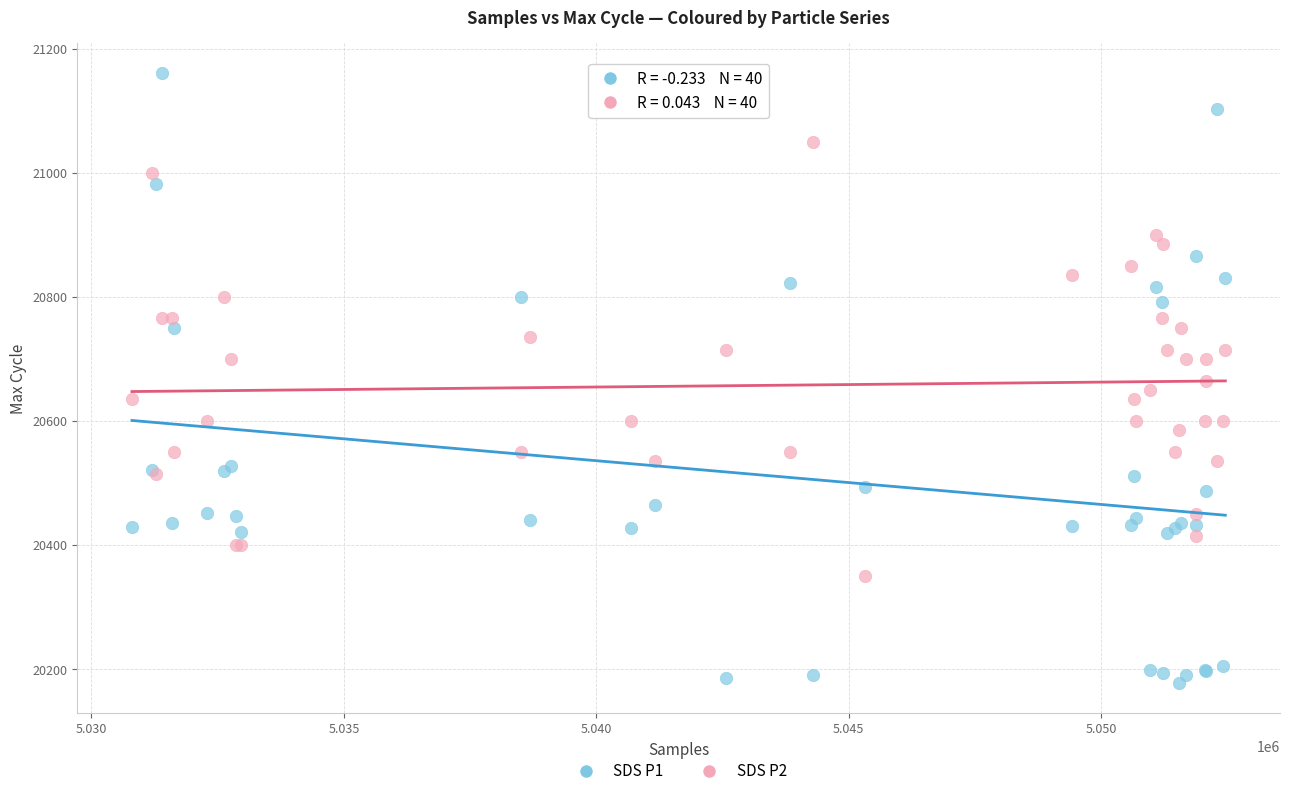

Which series has the largest Y range (max minus min)?

SDS P1